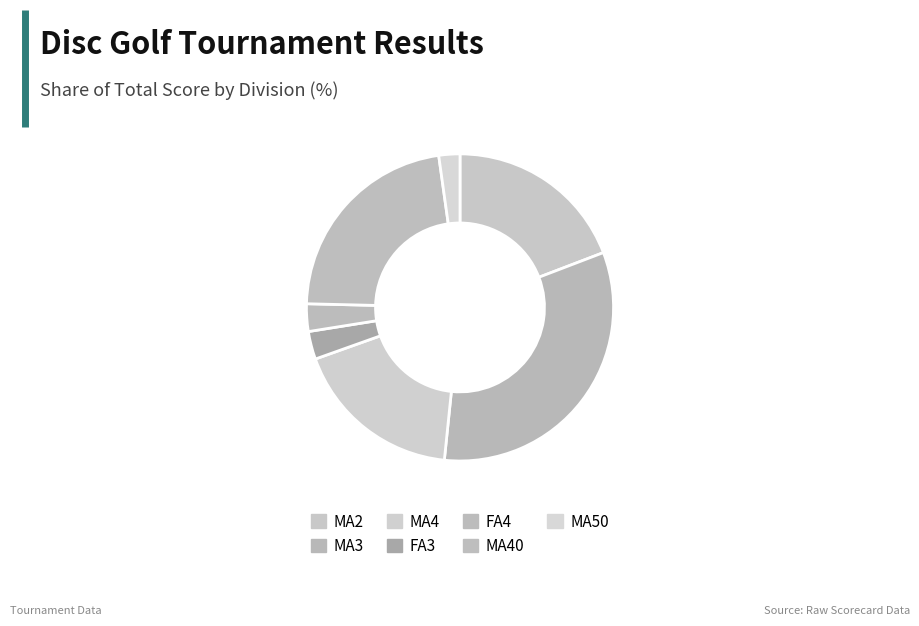

Which category has the biggest portion of the pie?

MA3